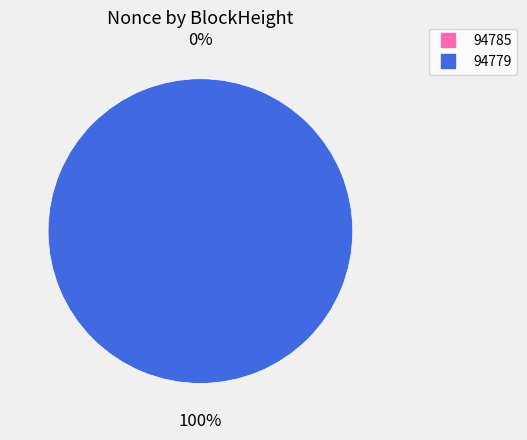

Does any single category account for the majority?

Yes